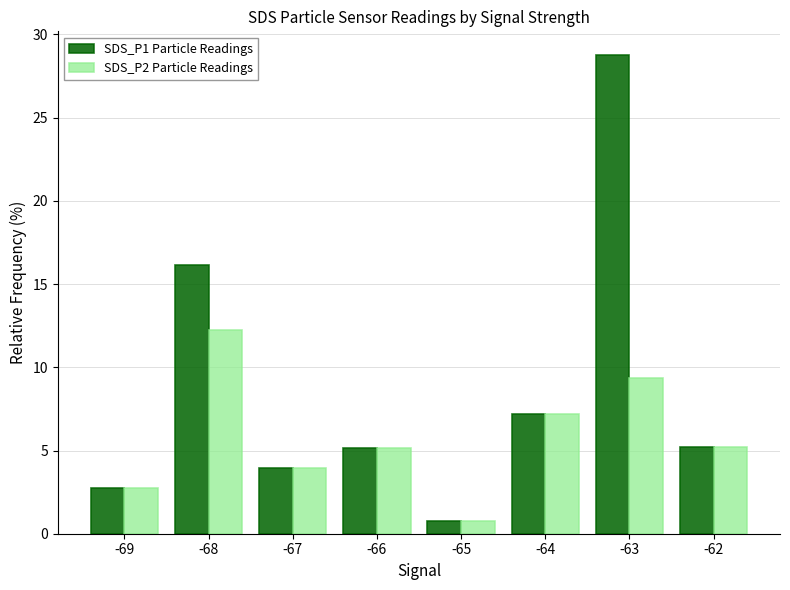

Rank the series by their maximum value, from lowest to highest.

SDS_P2 Particle Readings, SDS_P1 Particle Readings